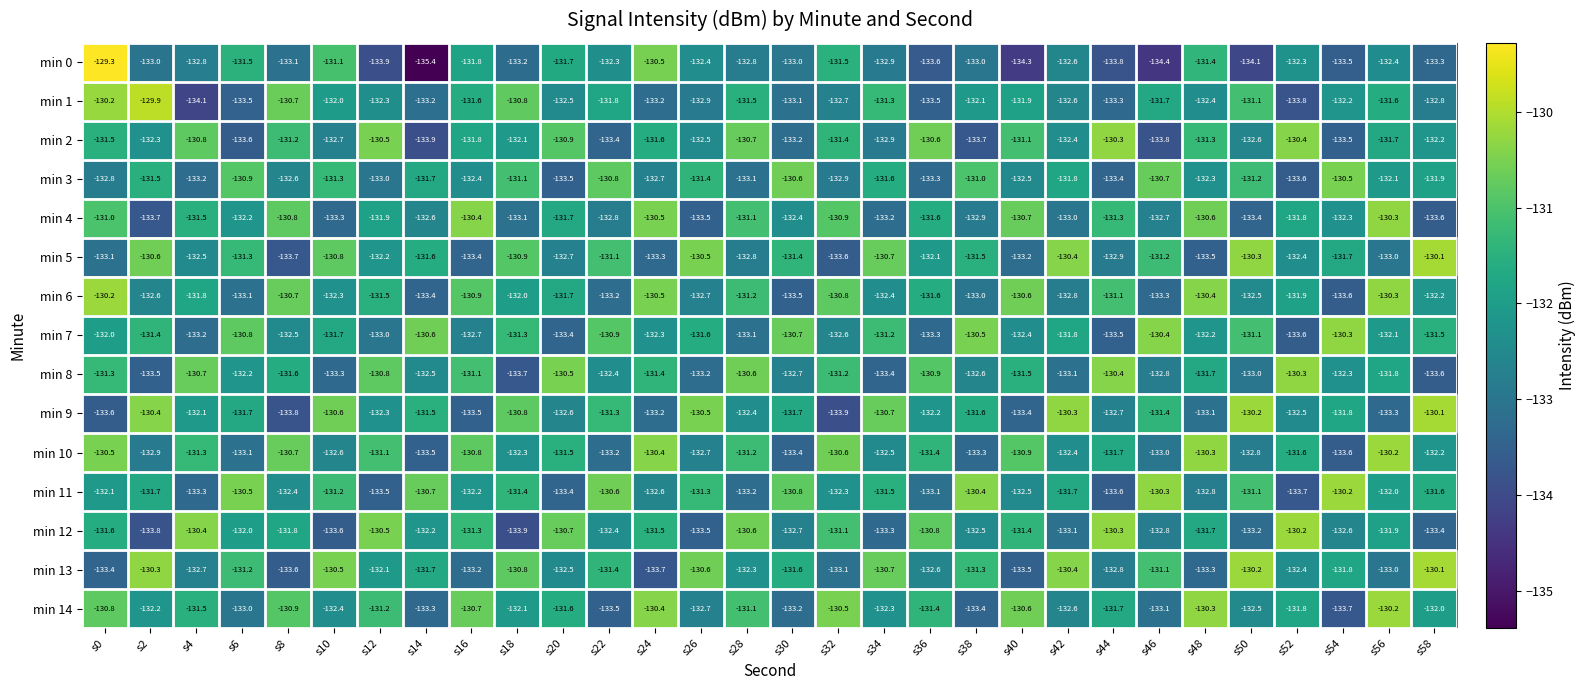

What is the difference between the highest and lowest values at s50?

3.9